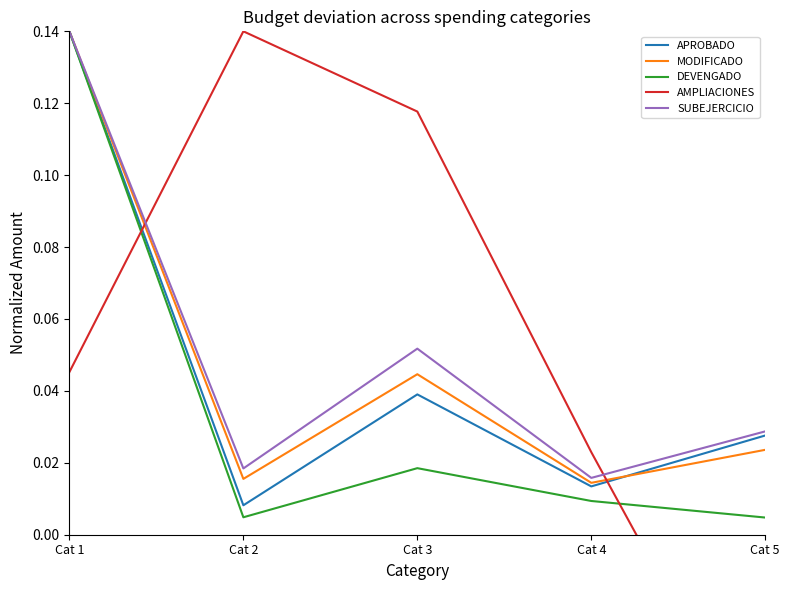

What is the sum of all MODIFICADO values?

0.2